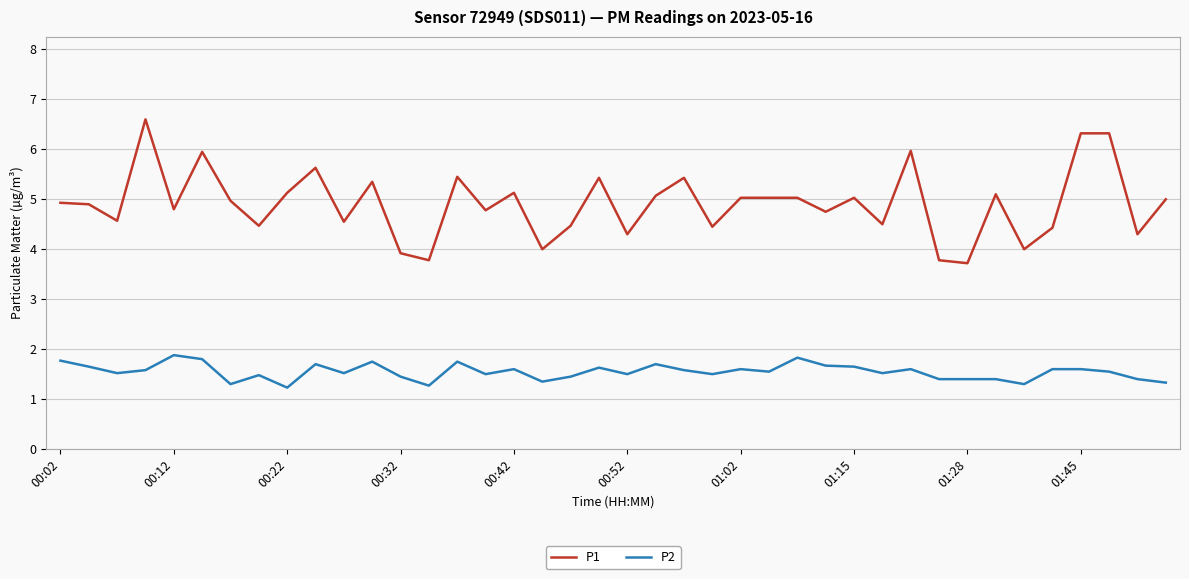

What are all the series names shown in the legend?

P1, P2